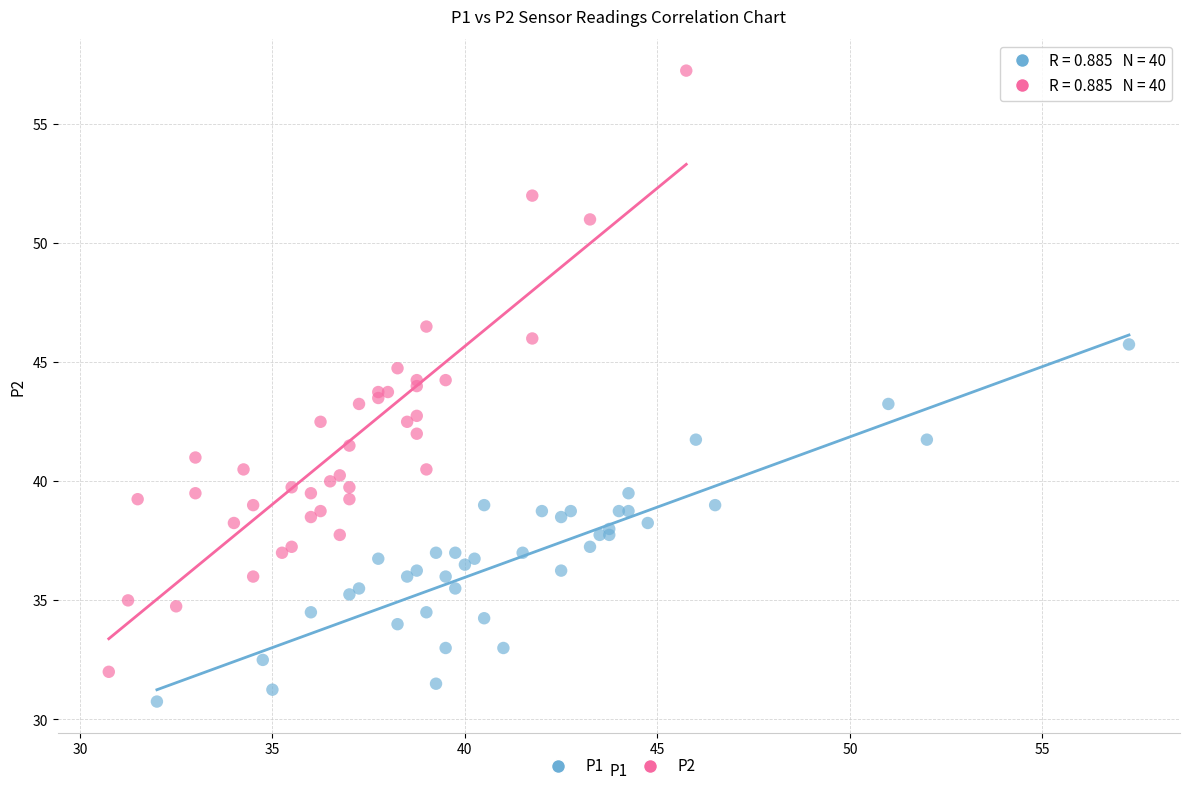

Which series has the largest Y range (max minus min)?

P2